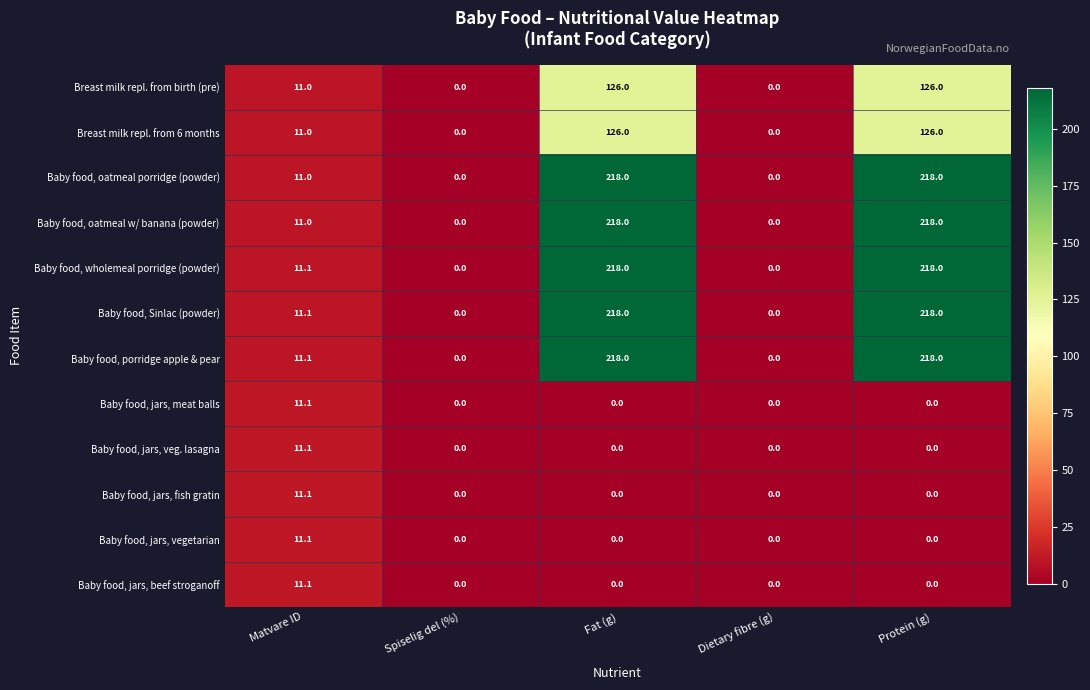

How many values in Breast milk repl. from 6 months are above zero?

3